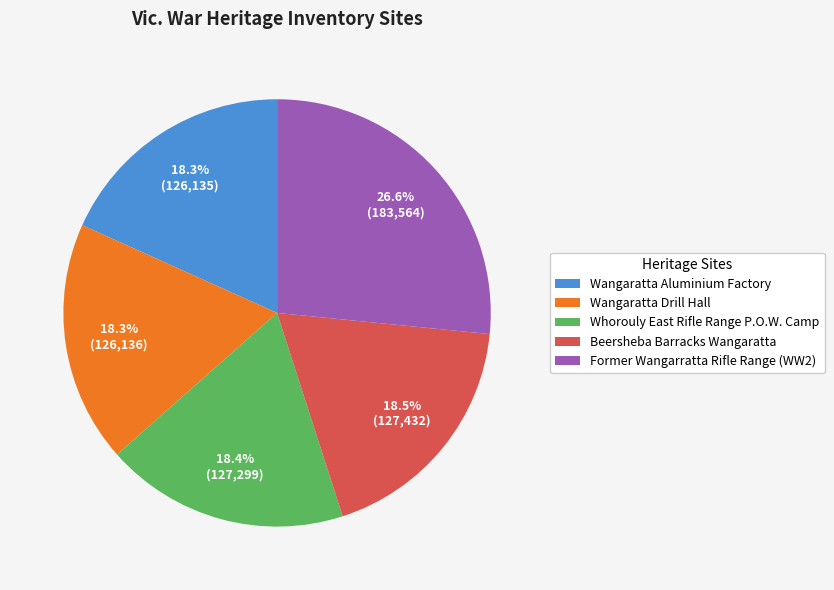

What is the ratio of the value at Whorouly East Rifle Range P.O.W. Camp to the value at Former Wangarratta Rifle Range (WW2)?

0.7